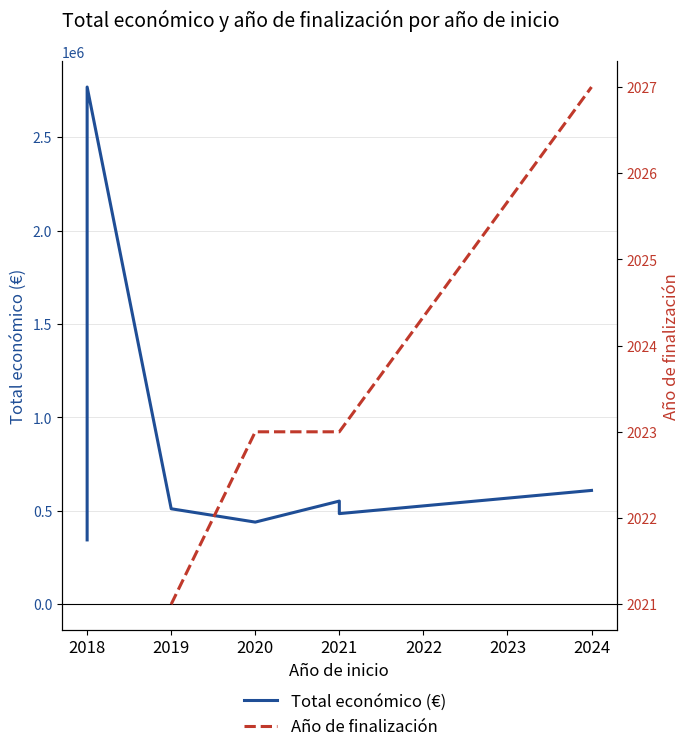

Which series changed the most between 2019 and 2021?

Total económico (€)